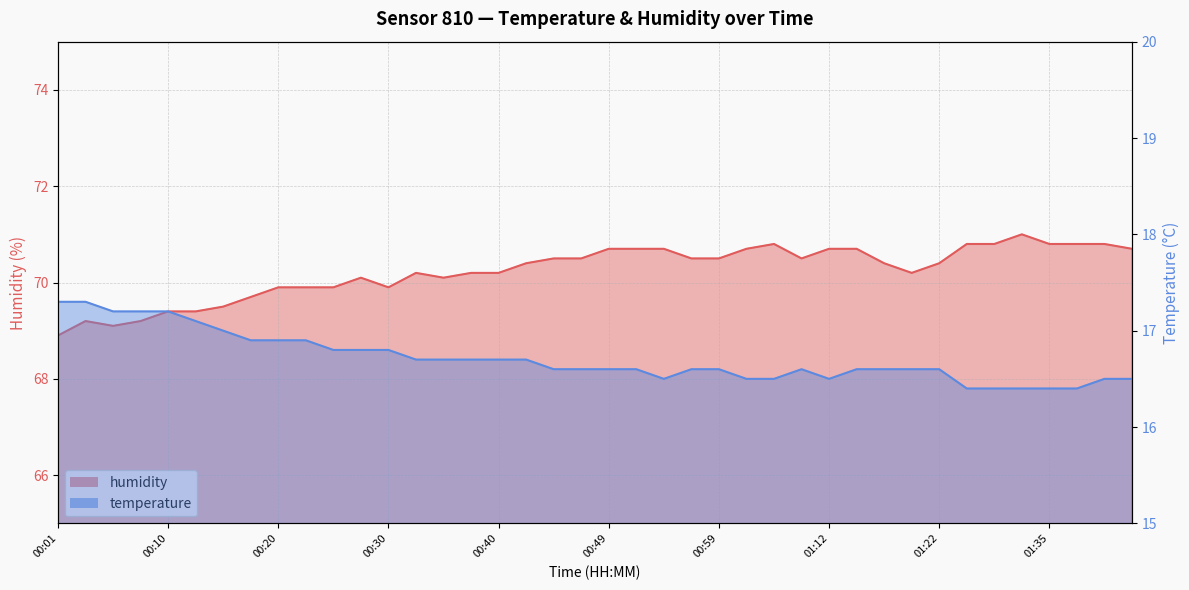

Where is the first local minimum for temperature?

00:54